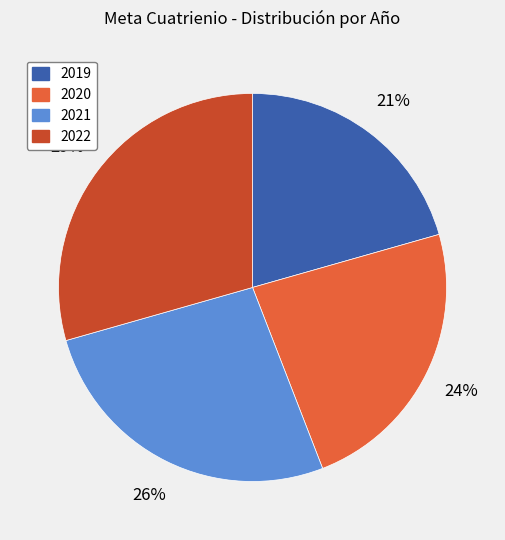

What is the ratio of the value at 2021 to the value at 2022?

0.9